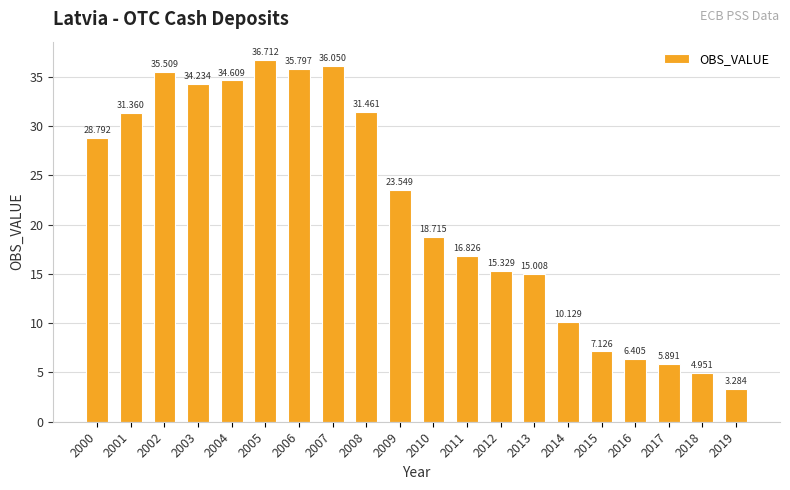

The value at 2006 is 35.8. True or false?

True